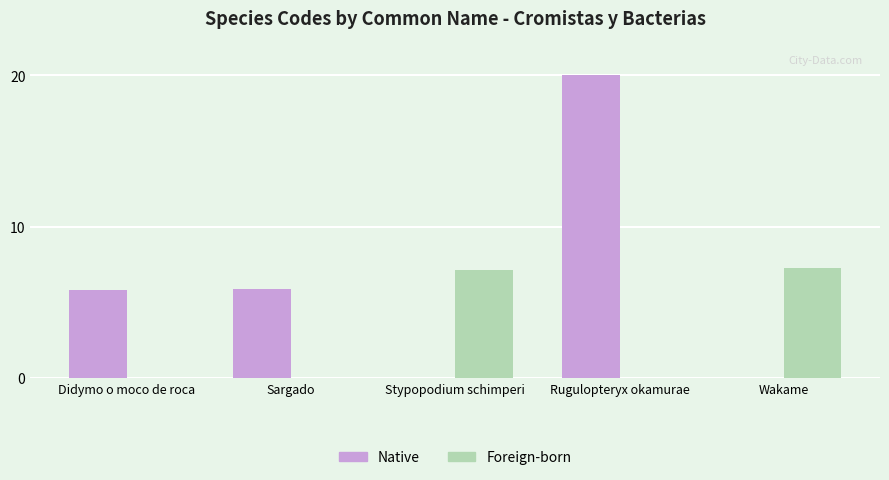

What is the total value across all series at Stypopodium schimperi?

7.2